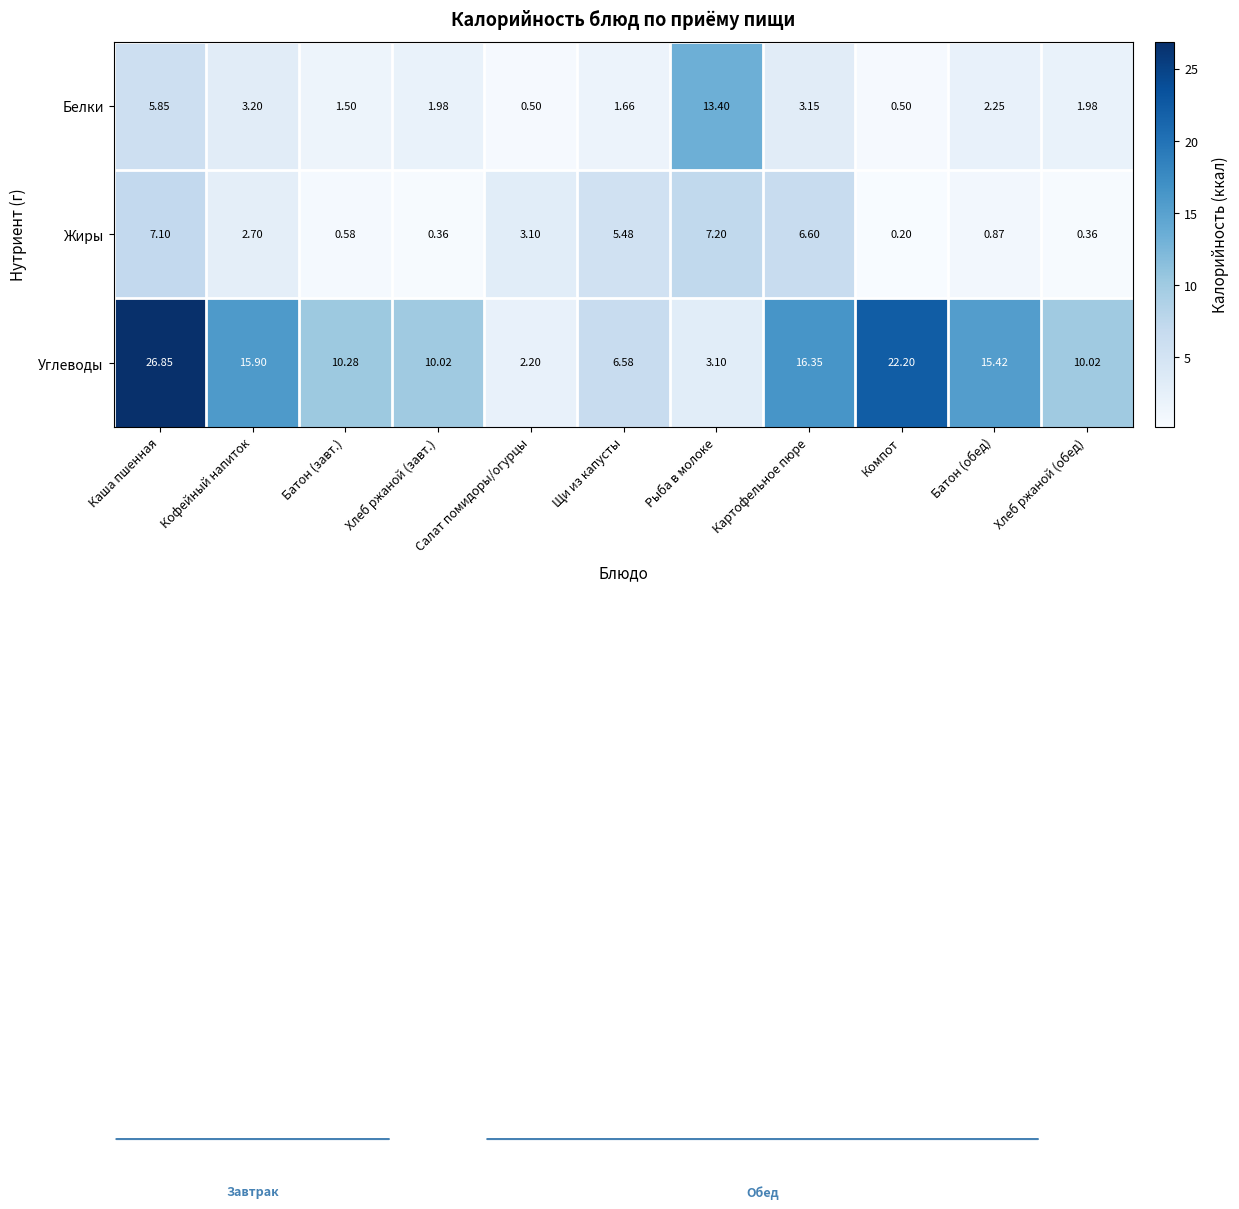

What is the greatest value displayed?

26.9